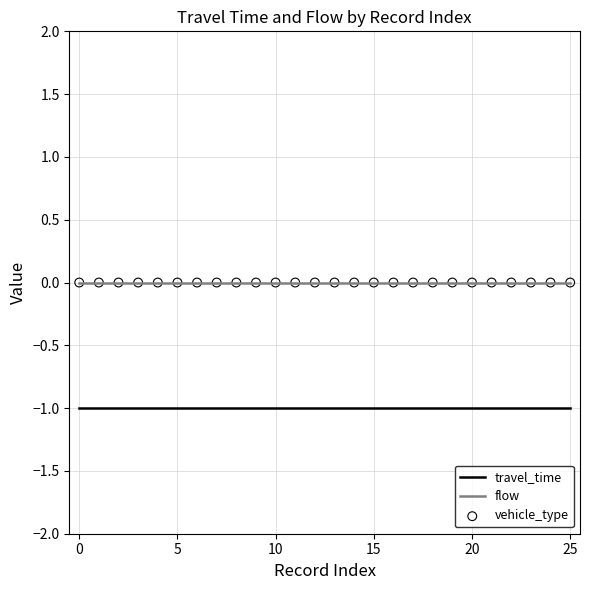

Which series has the largest total across all categories?

flow